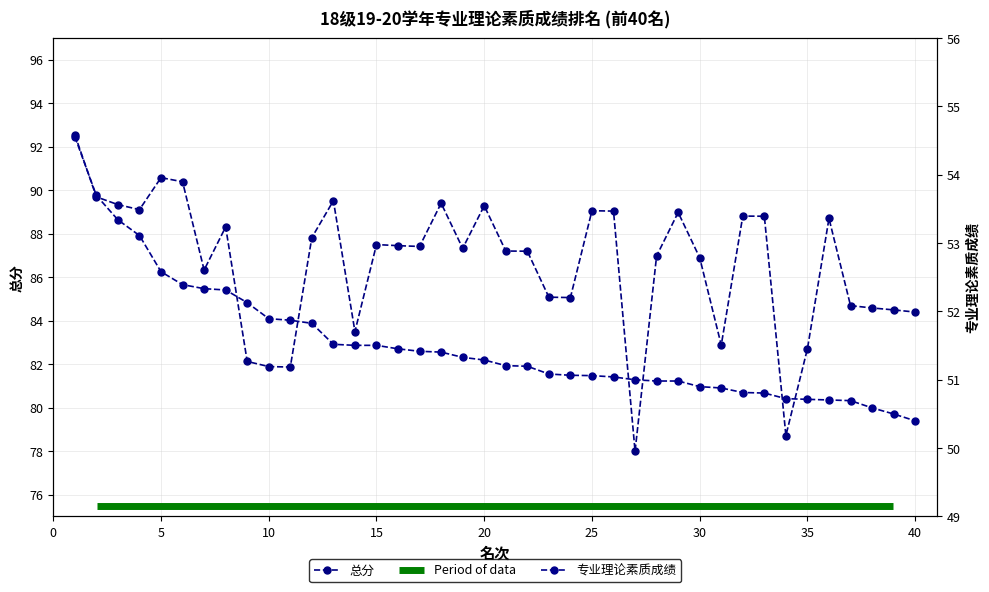

Reading right to left, extract all data points from this chart.

总分: 40=84.4	39=84.5	38=84.6	37=84.7	36=88.7	35=82.7	34=78.7	33=88.8	32=88.8	31=82.9	30=86.9	29=89.0	28=87.0	27=78.0	26=89.0	25=89.1	24=85.1	23=85.1	22=87.2	21=87.2	20=89.3	19=87.3	18=89.4	17=87.4	16=87.5	15=87.5	14=83.5	13=89.5	12=87.8	11=81.9	10=81.9	9=82.1	8=88.3	7=86.3	6=90.4	5=90.6	4=89.1	3=89.3	2=89.7	1=92.6
专业理论素质成绩: 40=50.4	39=50.5	38=50.6	37=50.7	36=50.7	35=50.7	34=50.7	33=50.8	32=50.8	31=50.9	30=50.9	29=51.0	28=51.0	27=51.0	26=51.0	25=51.1	24=51.1	23=51.1	22=51.2	21=51.2	20=51.3	19=51.3	18=51.4	17=51.4	16=51.5	15=51.5	14=51.5	13=51.5	12=51.8	11=51.9	10=51.9	9=52.1	8=52.3	7=52.3	6=52.4	5=52.6	4=53.1	3=53.3	2=53.7	1=54.6